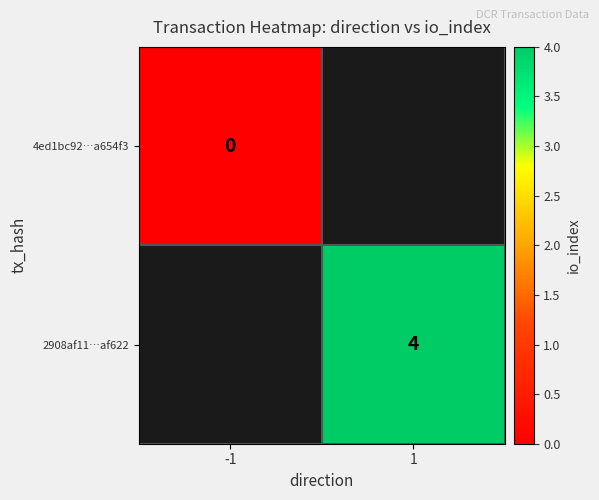

The 2908af11…af622 series shows 2 at 1. True or false?

False